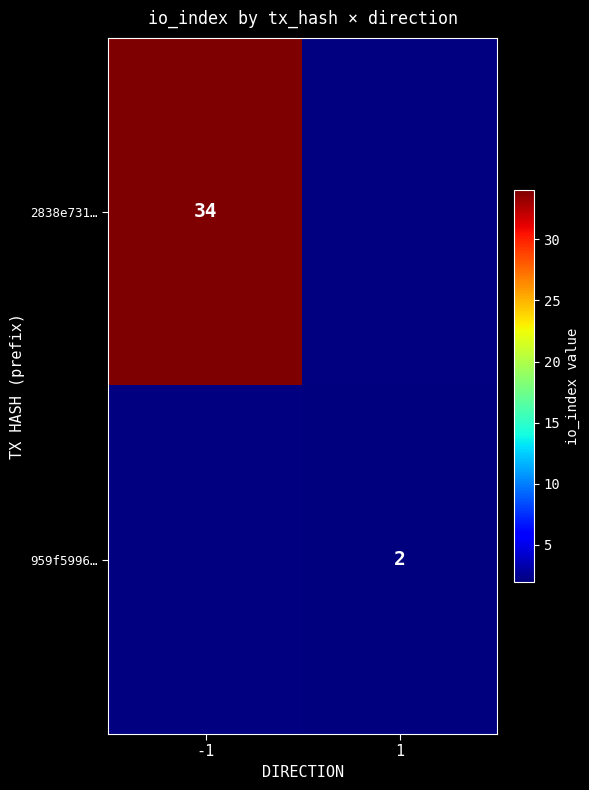

Is the value of 959f5996… at 1 greater than the value of 2838e731… at -1?

No